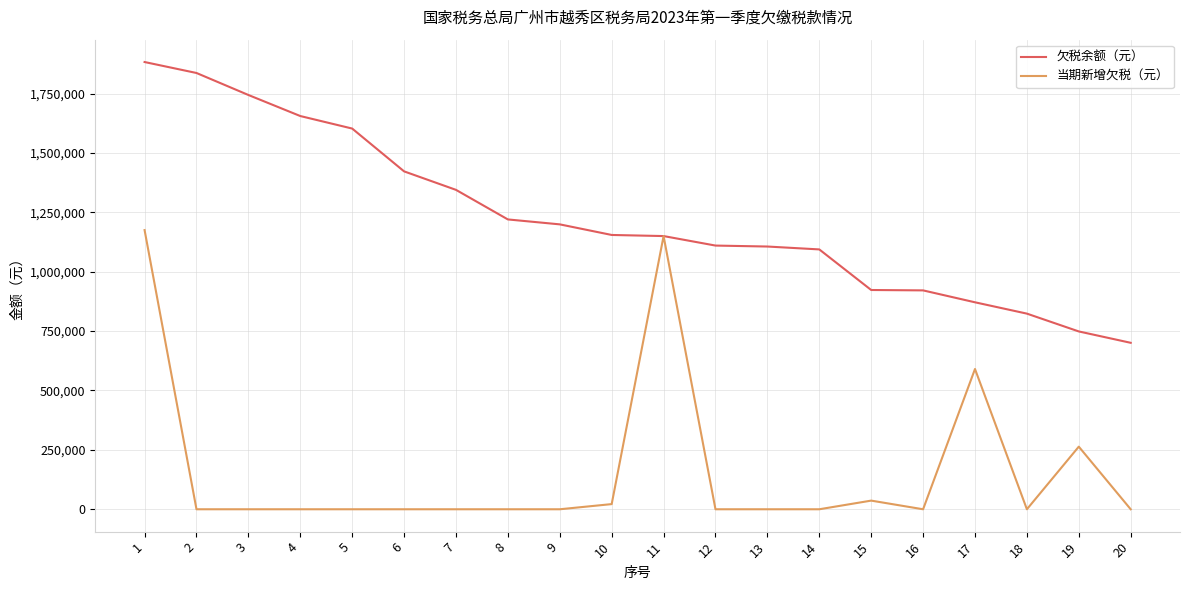

How many values in the 欠税余额（元） series exceed 1154657?

10